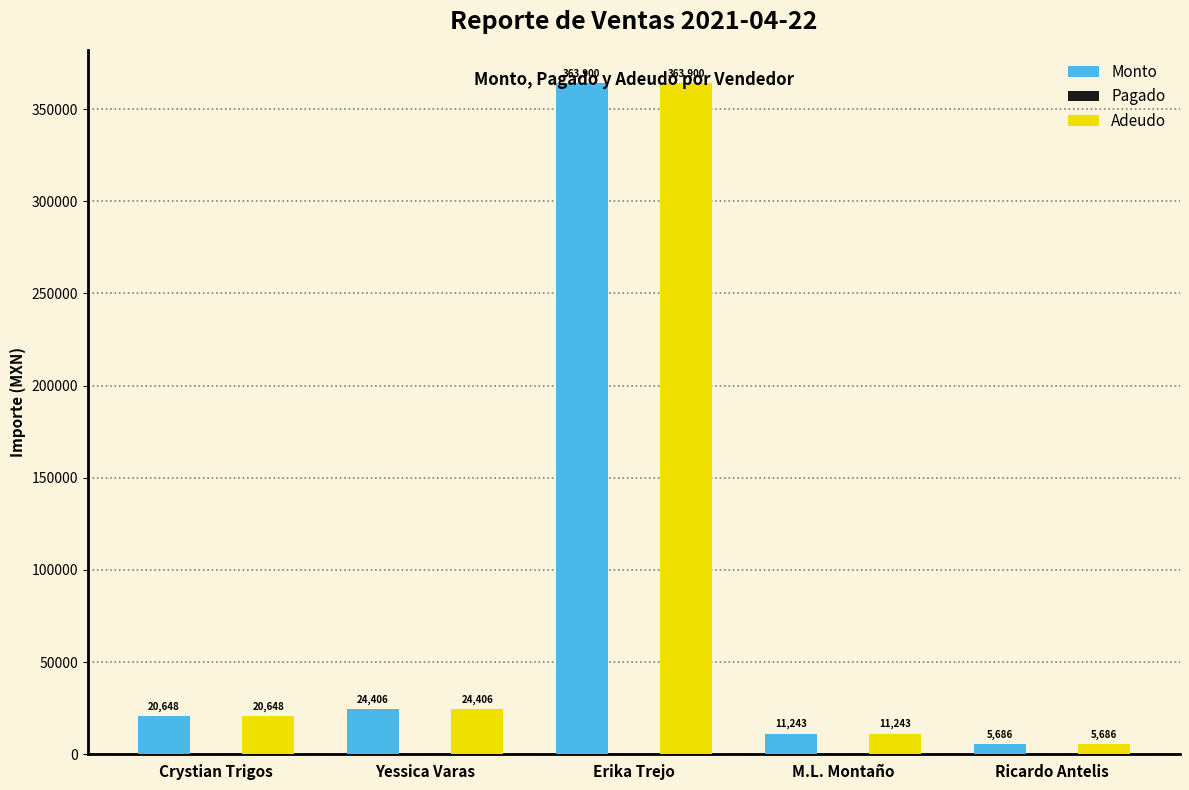

Does the chart contain stacked bars?

No